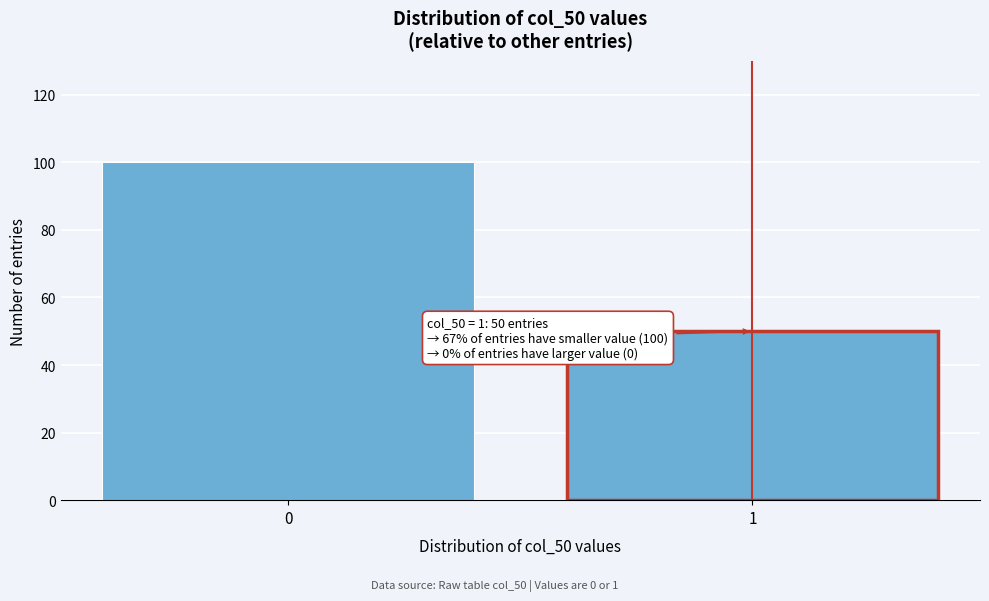

Reading right to left, what are all the values shown in this chart?

50	100